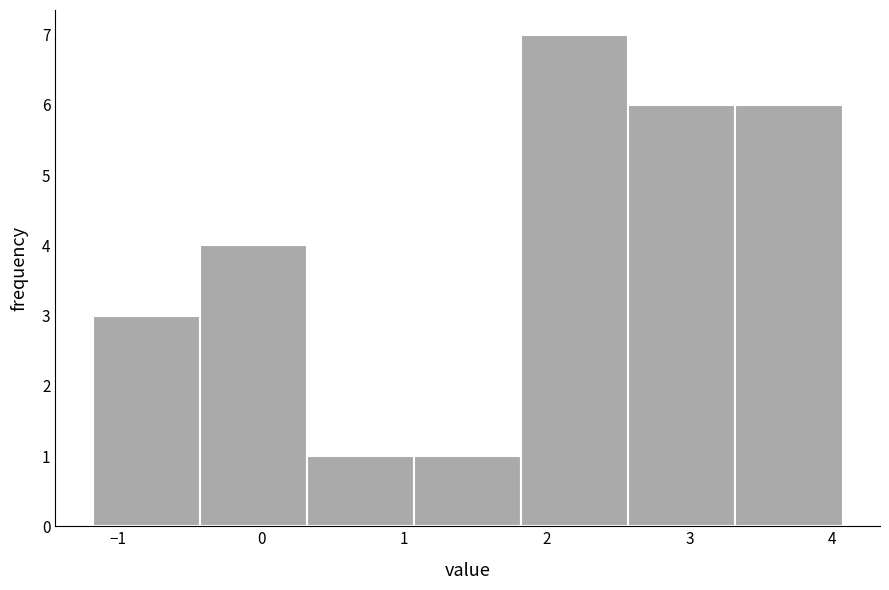

Reading left to right, transcribe this chart: for each bar, give the range it covers on the x-axis and its height. Neither the bar edges nor the heights are printed on the chart, so give them approximately, as read against the axes.

-1.2 to -0.4: 3
-0.4 to 0.3: 4
0.3 to 1.1: 1
1.1 to 1.8: 1
1.8 to 2.6: 7
2.6 to 3.3: 6
3.3 to 4.1: 6